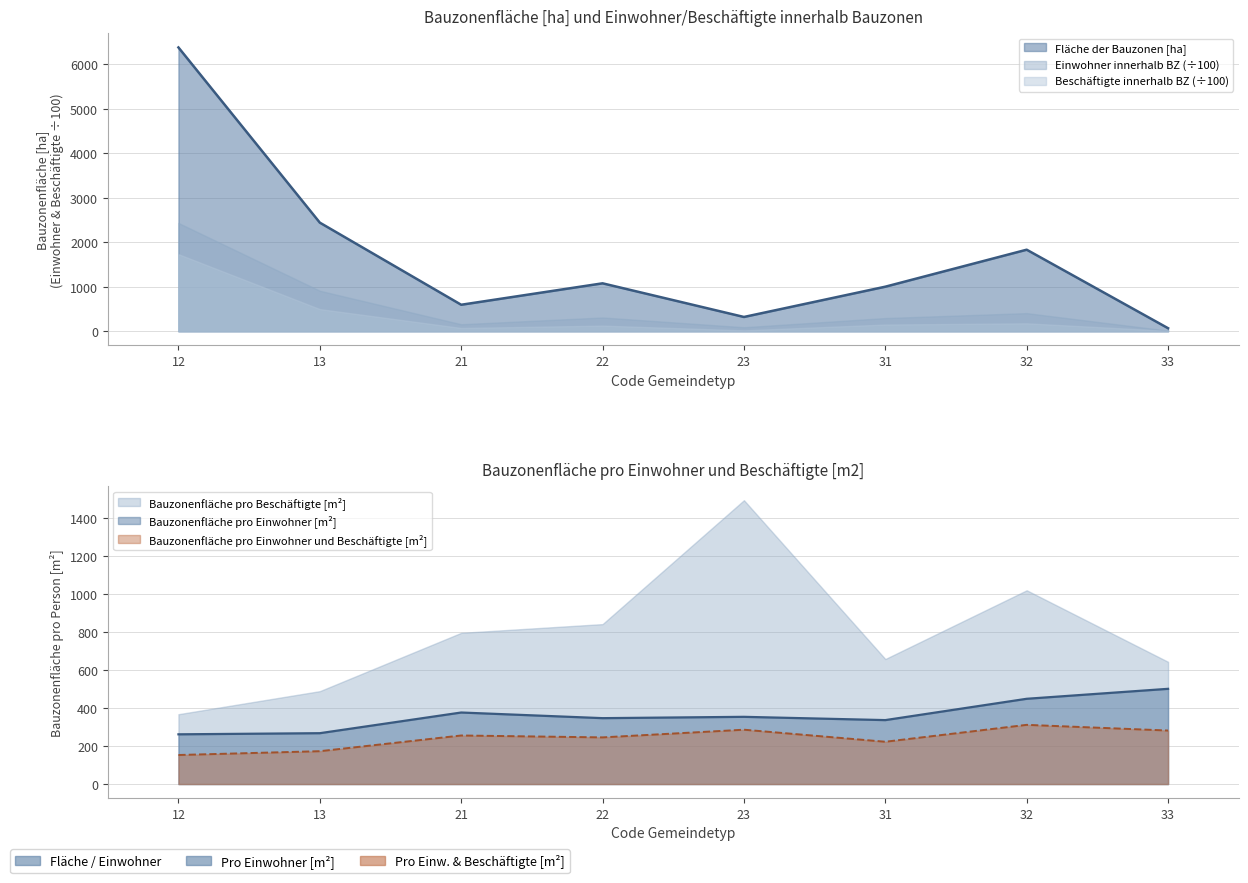

What is the sum of all Fläche der Bauzonen [ha] values?

13727.0